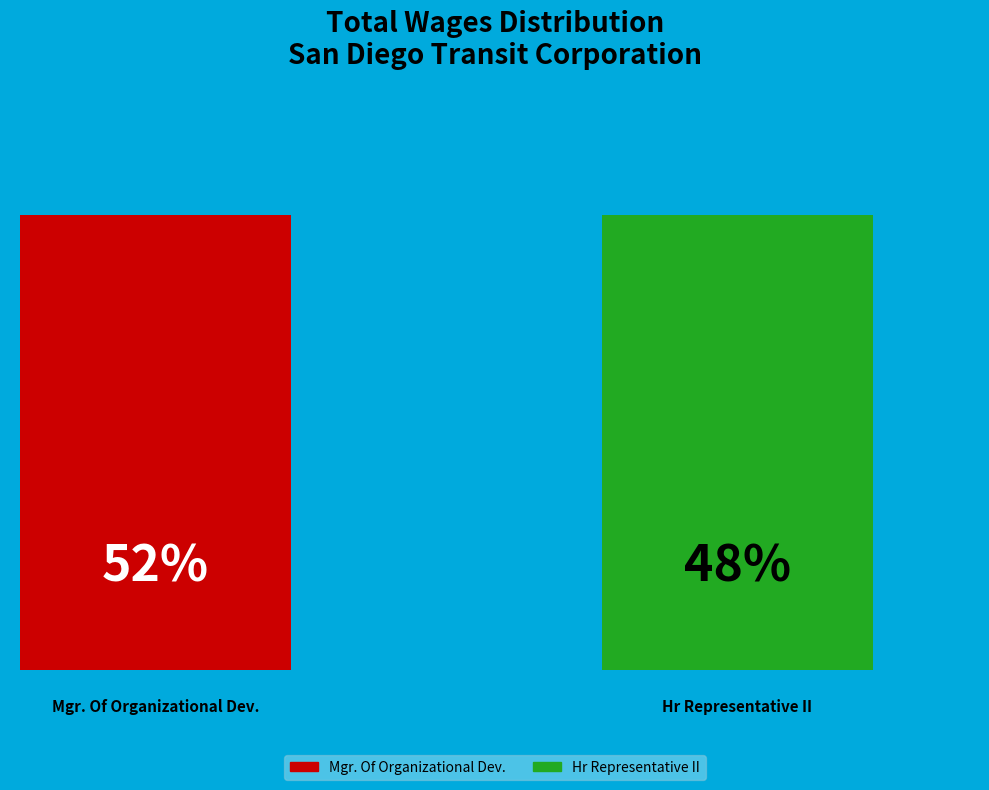

Do Hr Representative II and Mgr. Of Organizational Dev. together represent more than half of the pie?

Yes